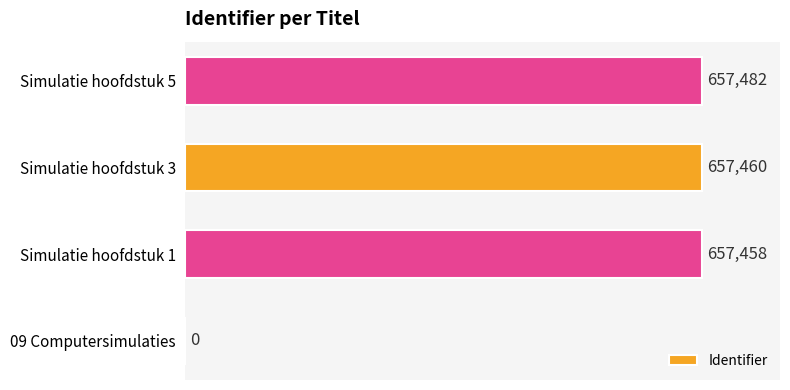

Count the number of data series in this chart.

1